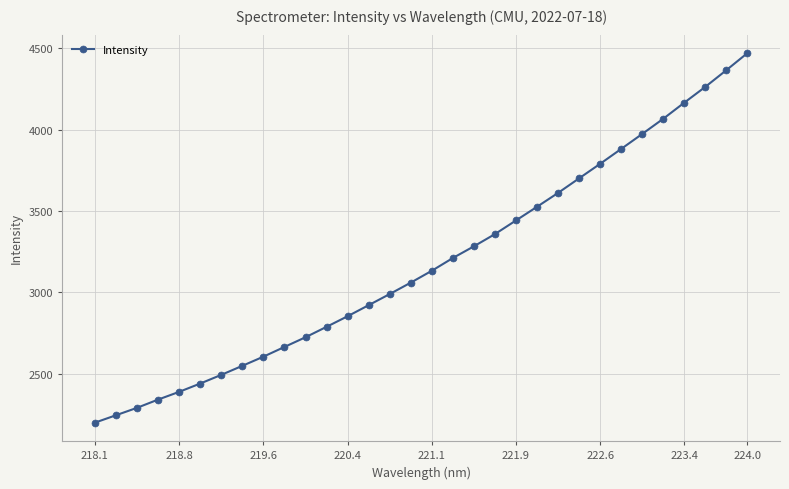

True or false: the data has more than 1 interior local peaks.

False